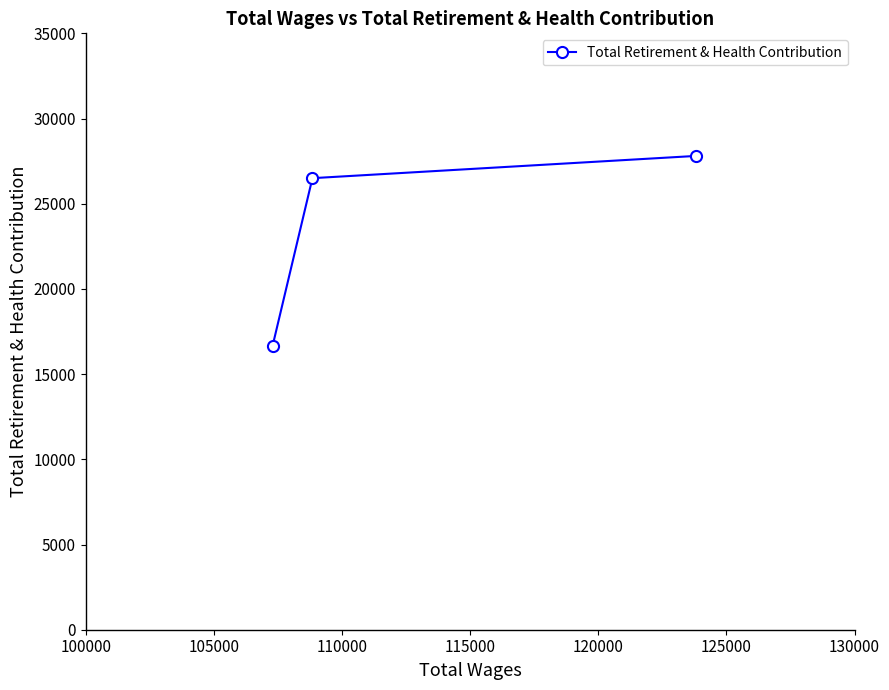

What is the average value?

23652